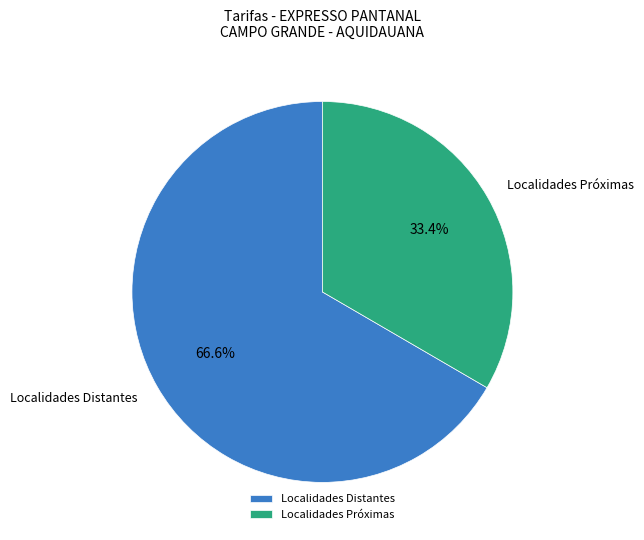

Between Localidades Distantes and Localidades Próximas, which is larger?

Localidades Distantes